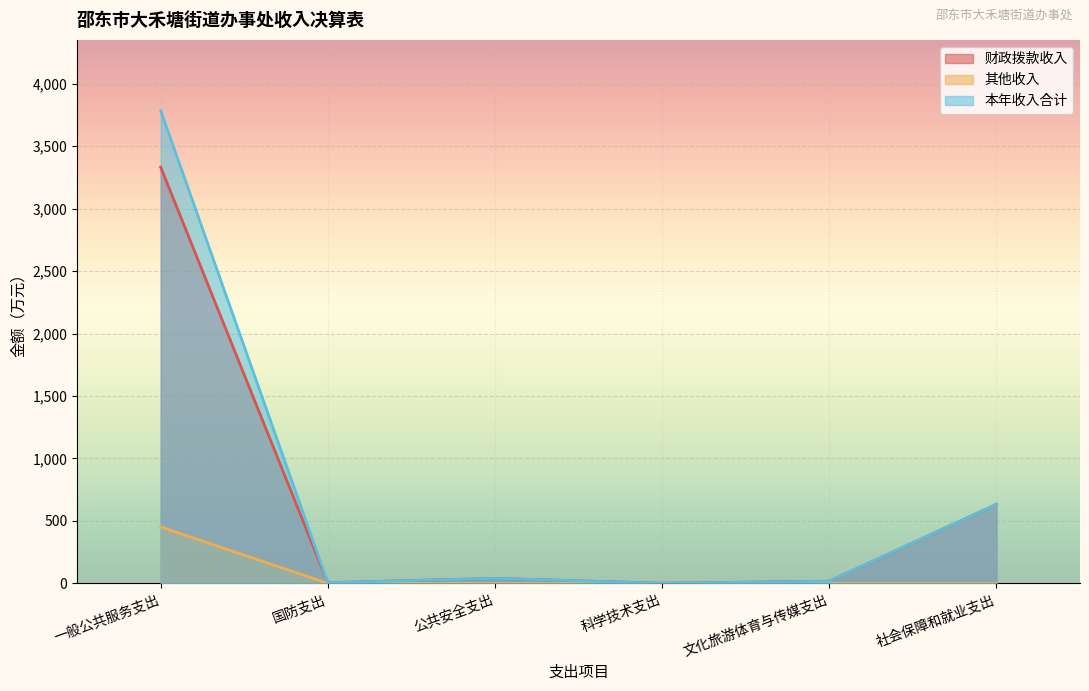

True or false: 其他收入 and 本年收入合计 intersect in this chart.

False